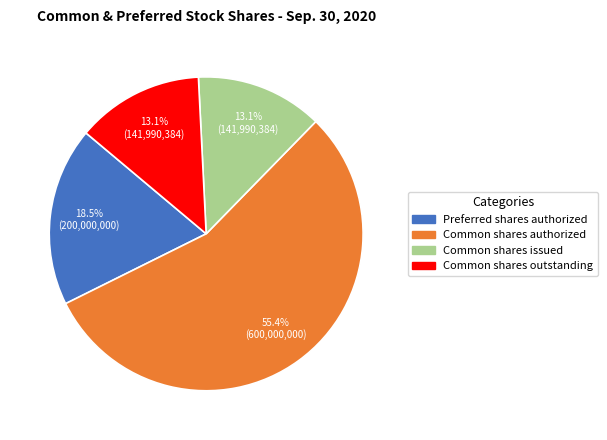

Which category has the biggest portion of the pie?

Common shares authorized